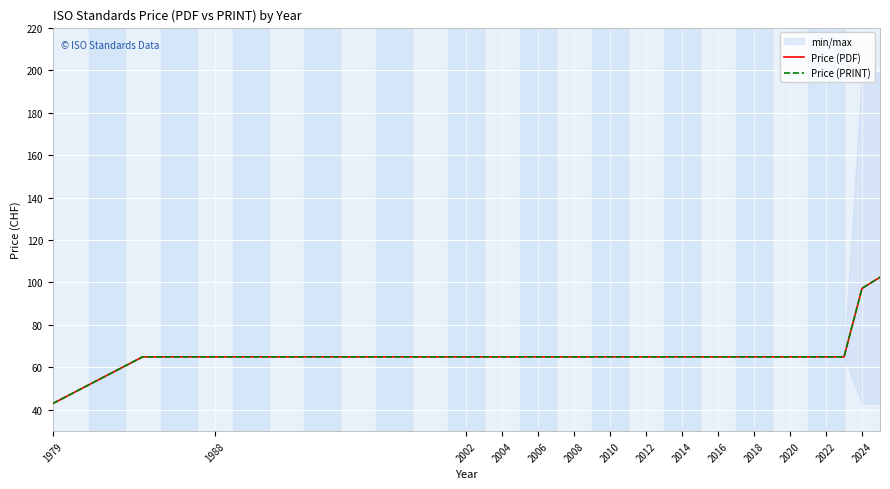

Which category has the lowest value across all series?

1979